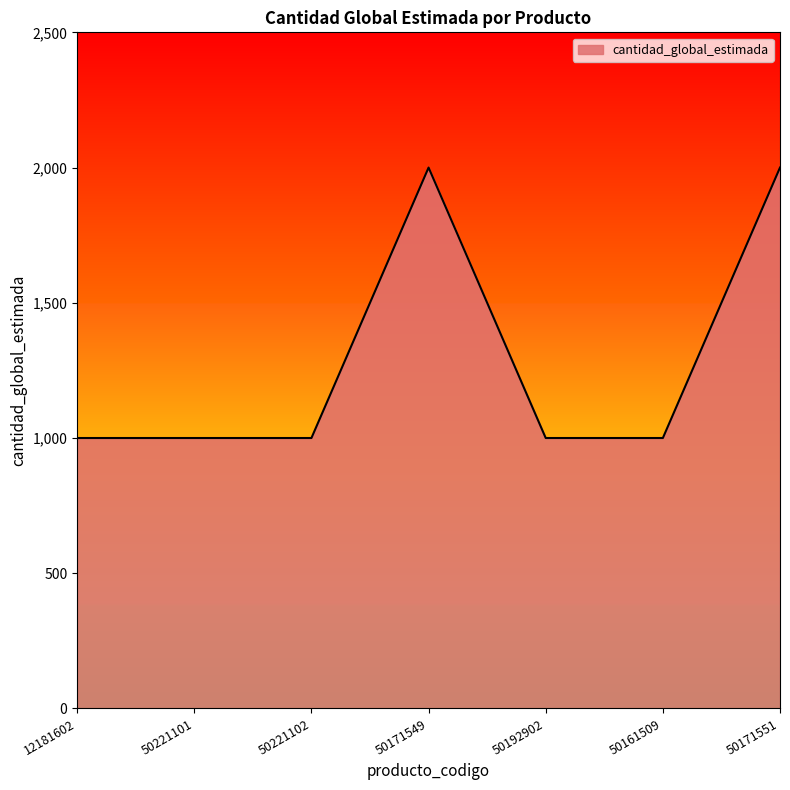

What is the difference between the maximum and minimum values?

1000